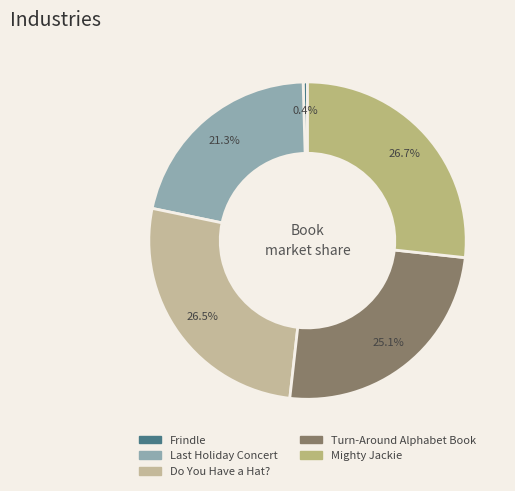

To the nearest percent, what is the combined percentage of Do You Have a Hat? and Turn-Around Alphabet Book?

52%